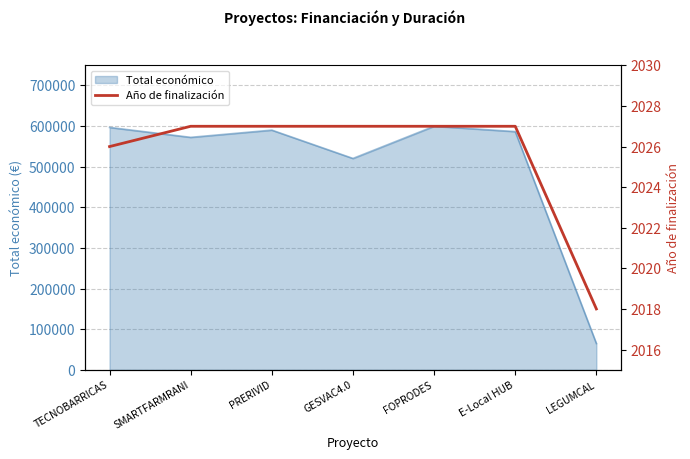

True or false: the data shows 3412 at SMARTFARMRANI.

False